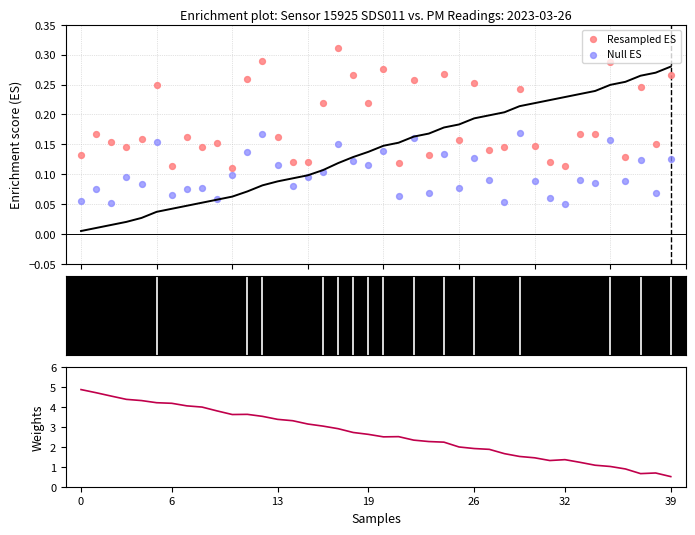

Which series reaches the maximum Y coordinate?

Weights